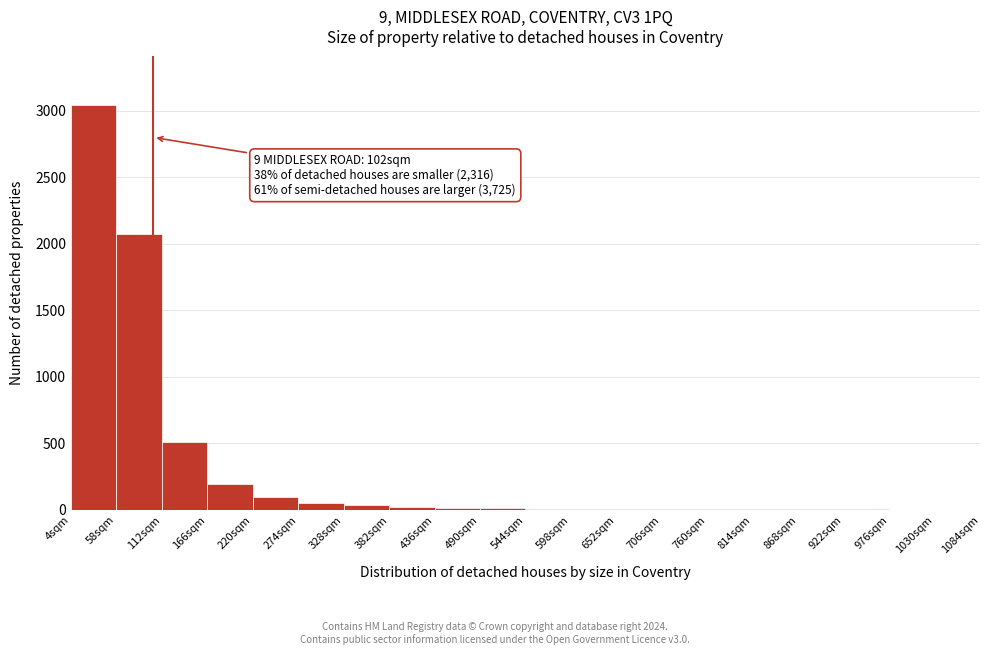

Over which range of the x-axis is the bar tallest?

4 to 58